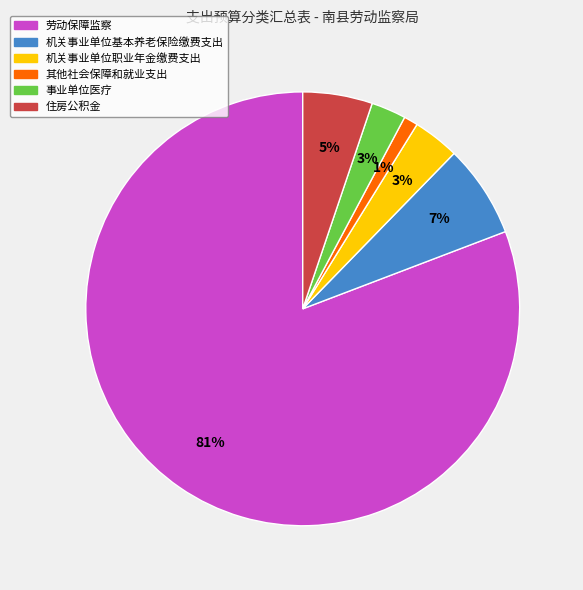

Do 劳动保障监察 and 机关事业单位基本养老保险缴费支出 together represent more than half of the pie?

Yes